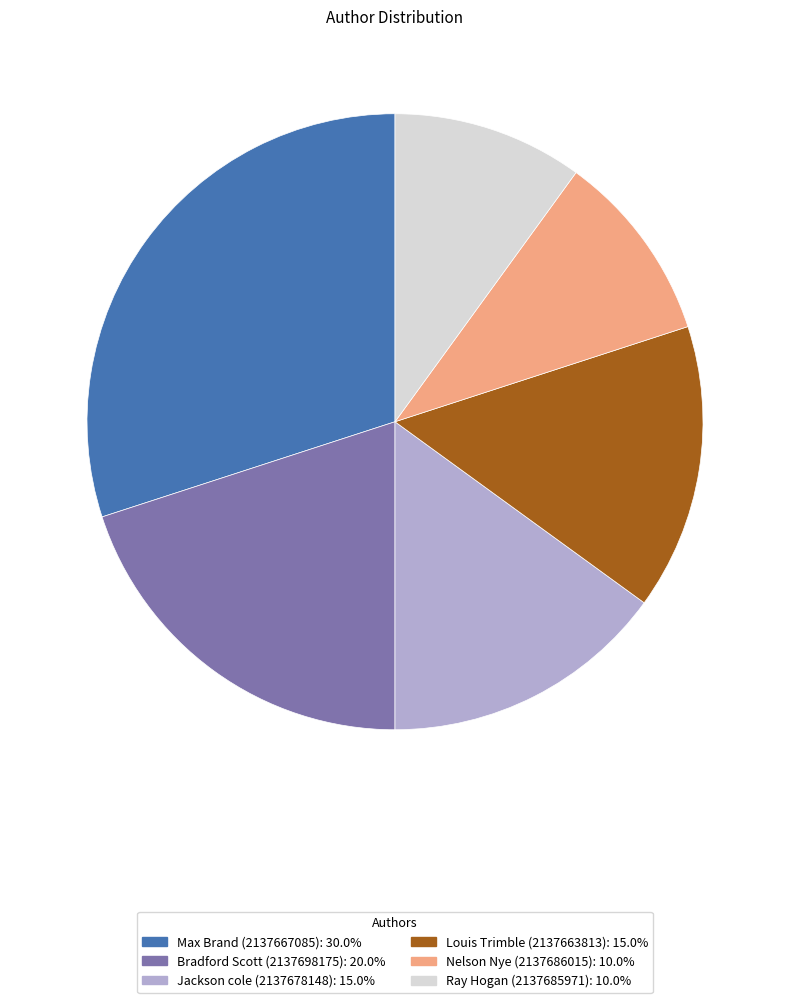

Is the sum of Max Brand (2137667085) and Nelson Nye (2137686015) greater than half?

No